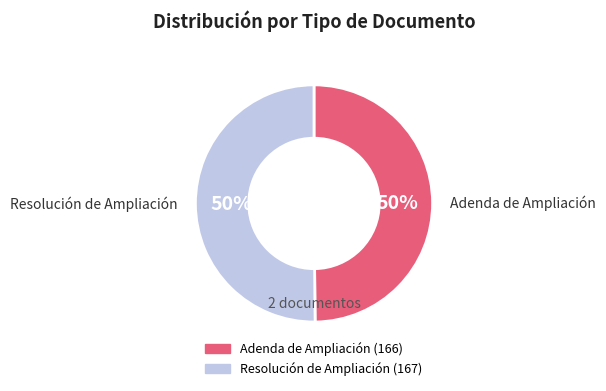

What percentage is the Adenda de Ampliación slice, to the nearest percent?

50%